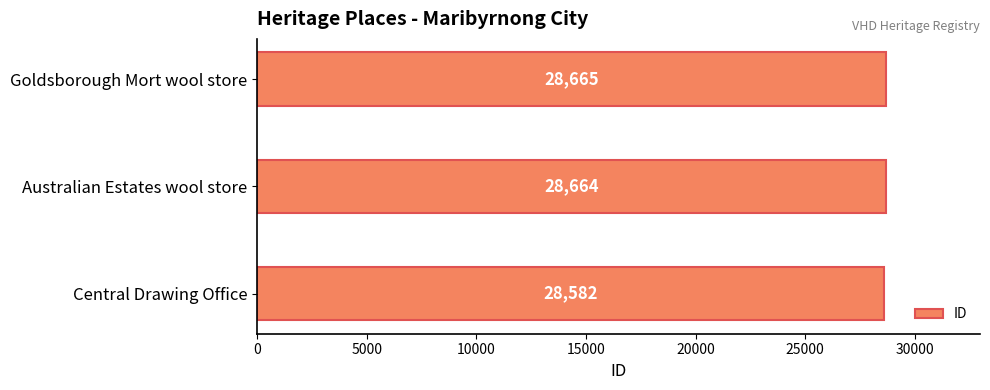

The chart shows a value of 28664 at Australian Estates wool store. True or false?

True